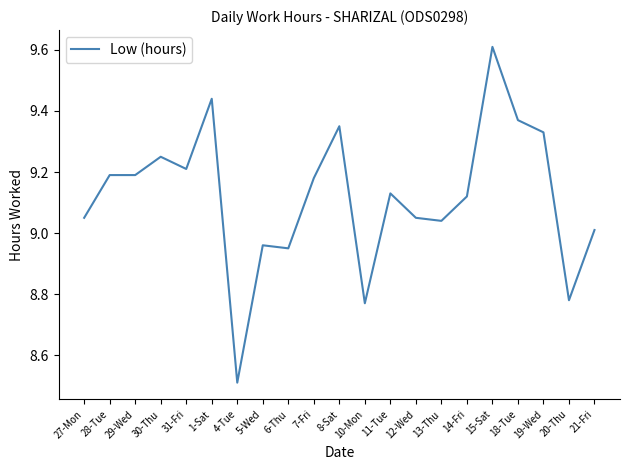

How many lines are shown in the chart?

1